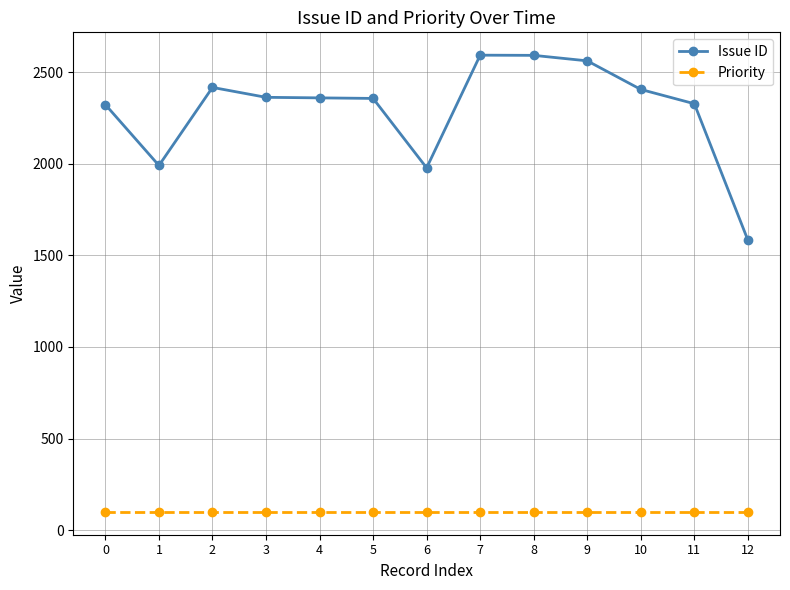

True or false: Priority and Issue ID cross at least once.

False